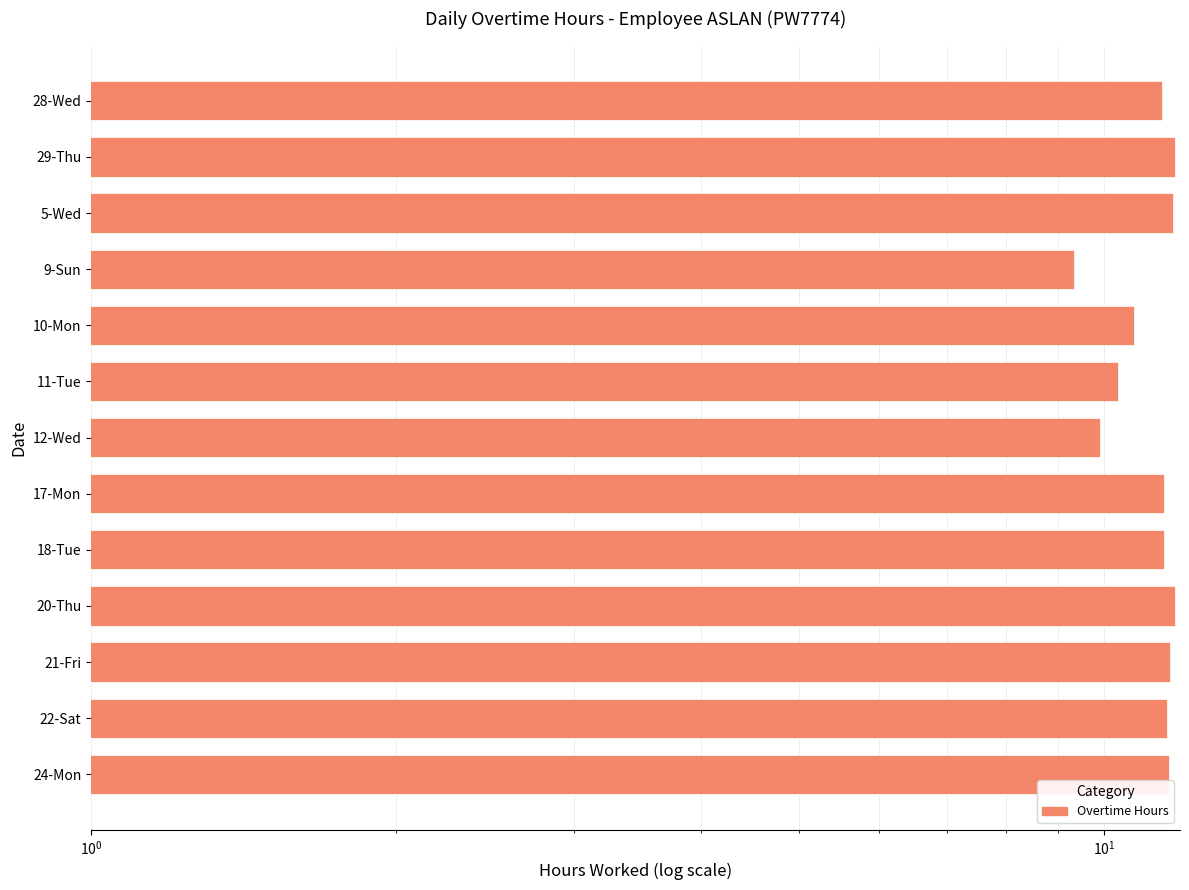

Read the value at 22-Sat.

11.5